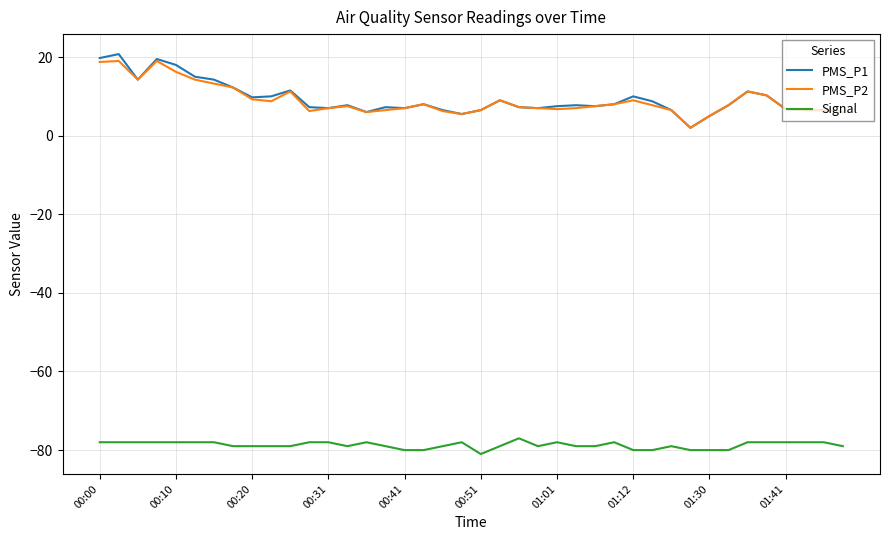

What is the highest value of the Signal series?

-77.0